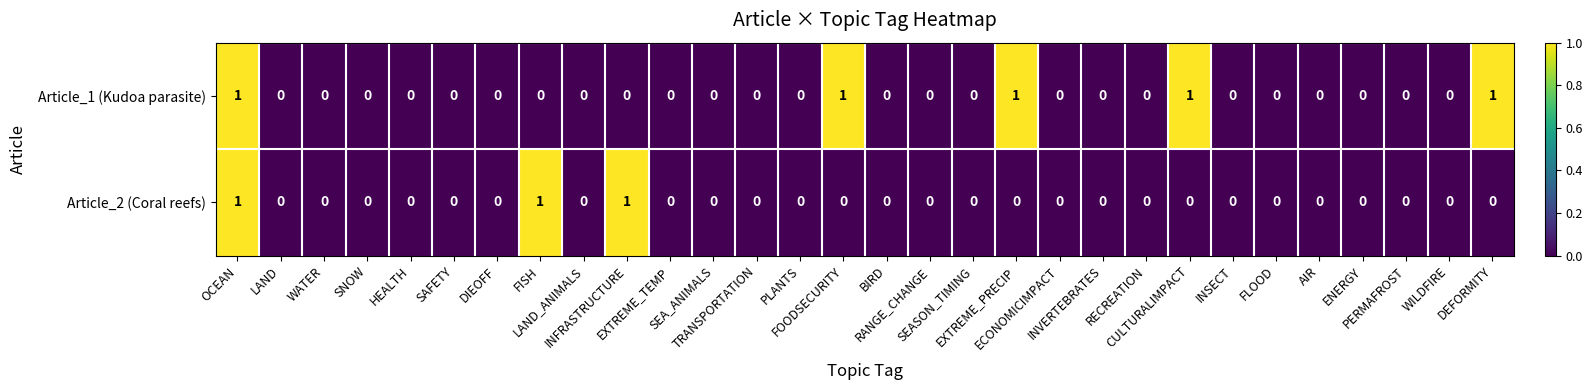

Count the Article_2 (Coral reefs) values in the range 0 to 1.

30